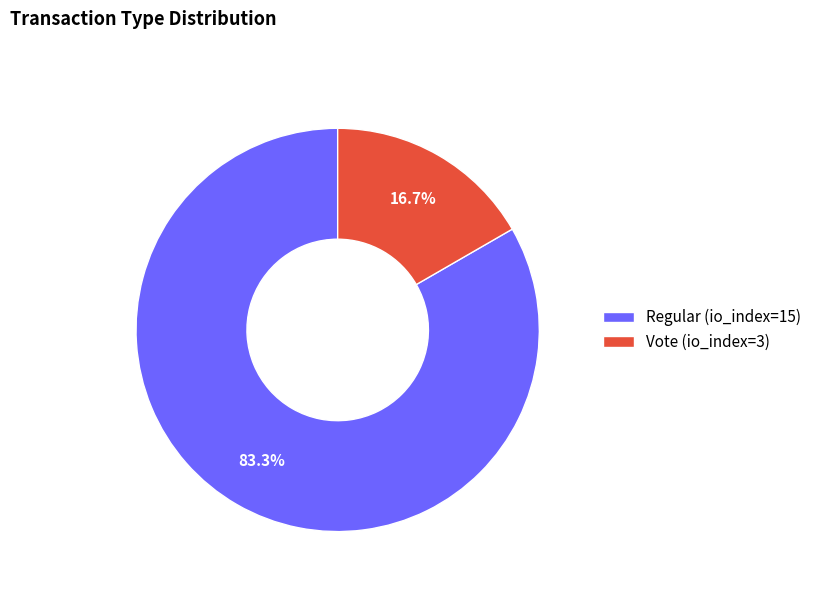

The Vote (io_index=3) slice represents 17% of the pie. True or false?

True